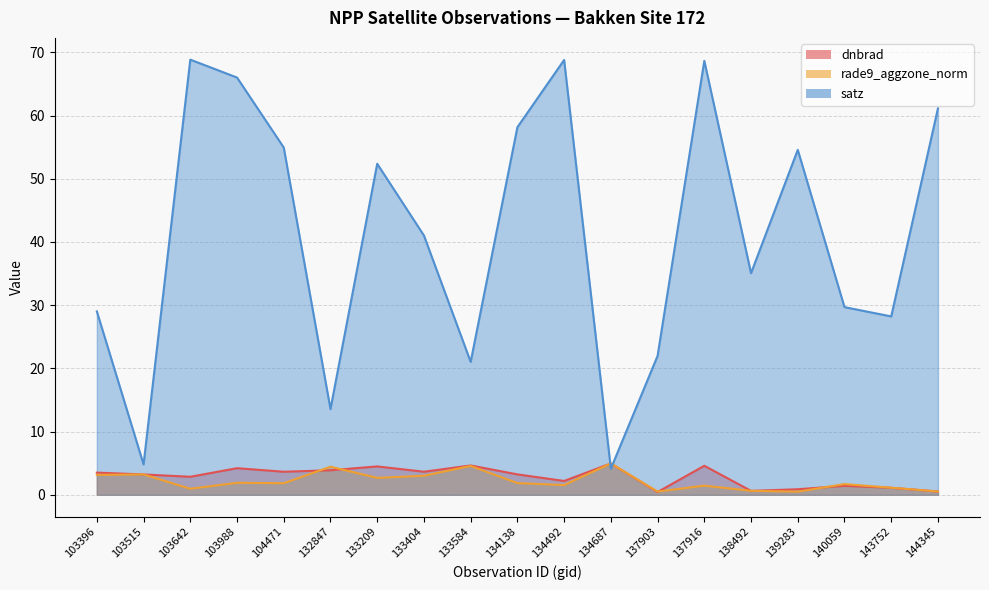

List the series in order of their peak value, highest first.

satz, rade9_aggzone_norm, dnbrad